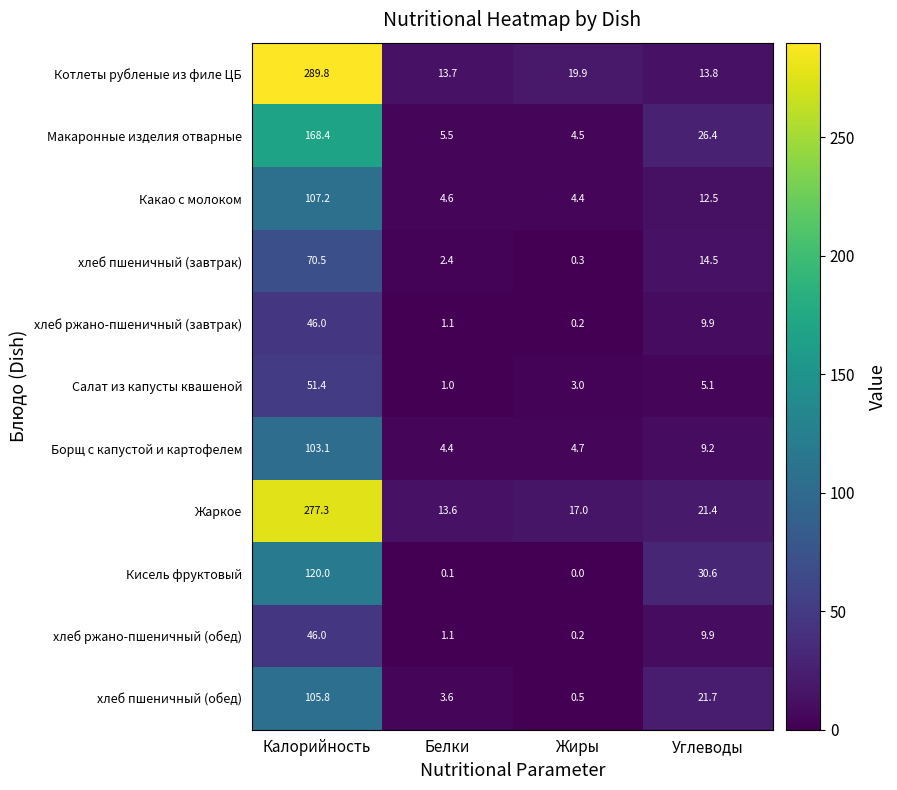

What is the total value across all series at Жиры?

54.7